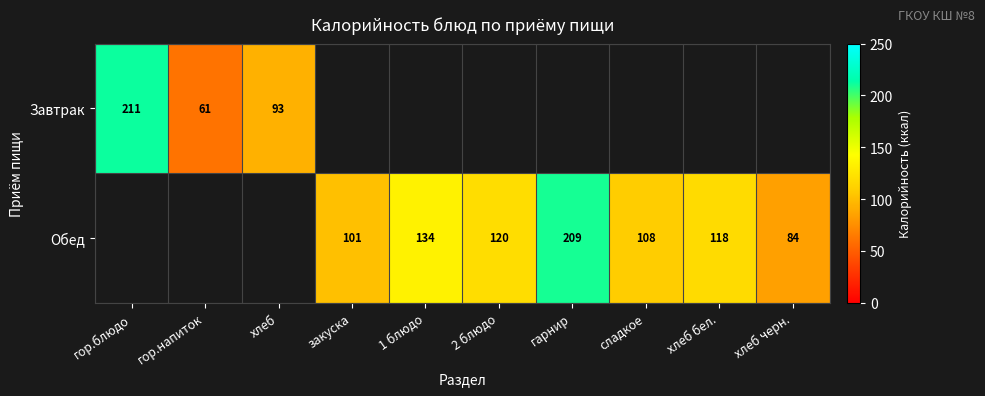

Is it true that Обед equals 290 at гарнир?

False